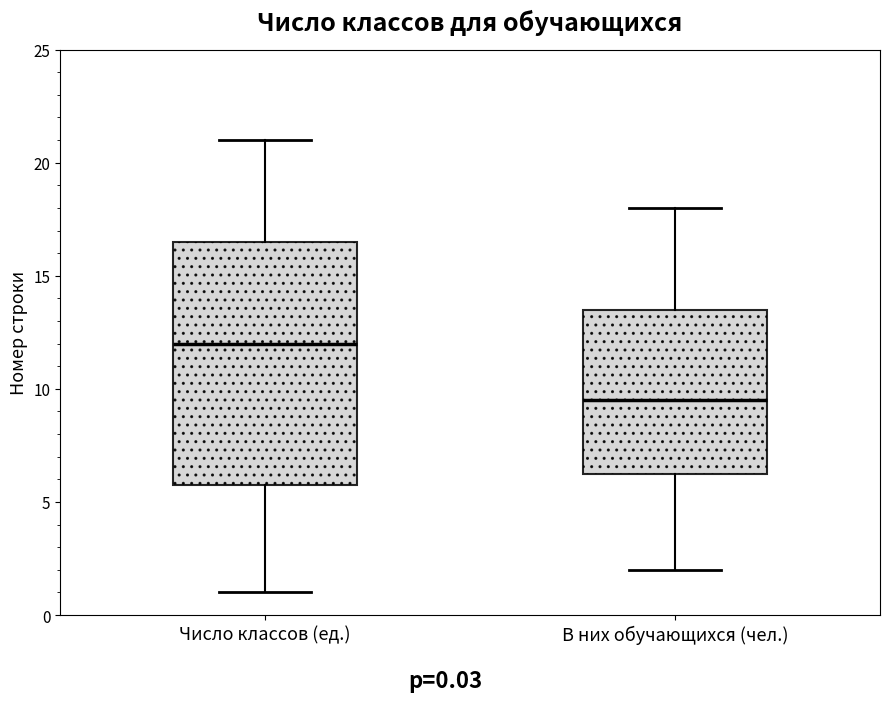

Reading left to right, transcribe this box plot: for each box, give where its median line is, the range the box spans, and where its two whiskers end, as read against the y-axis. The values are not printed on the chart, so give them approximately, as read against the axis.

Число классов (ед.): median 12.0, box 6.0 to 16.5, whiskers 1.0 to 21.0
В них обучающихся (чел.): median 9.5, box 6.5 to 13.5, whiskers 2.0 to 18.0